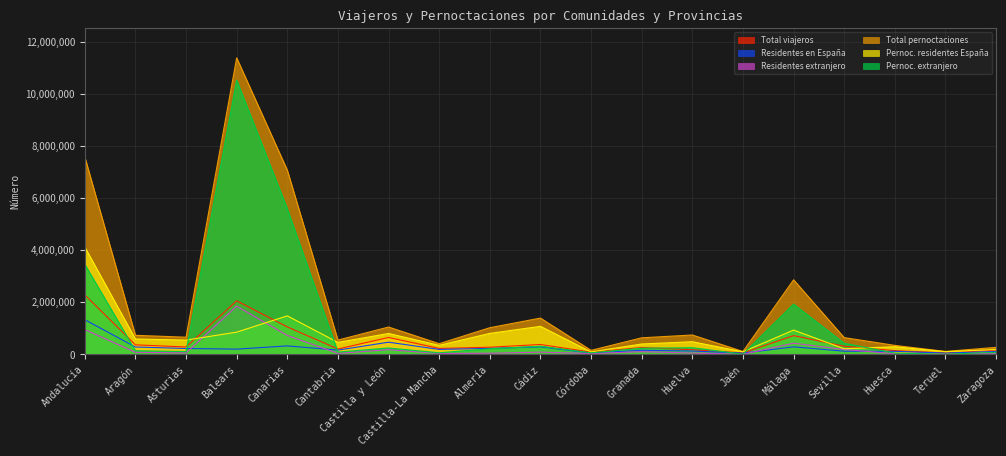

Does the chart have visible grid lines?

Yes